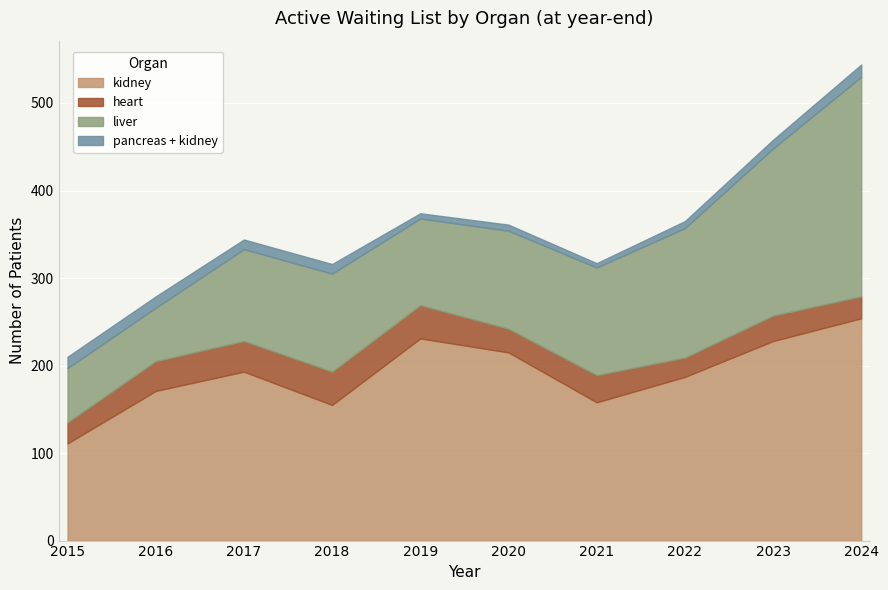

Is it true that heart equals 19 at 2021?

False